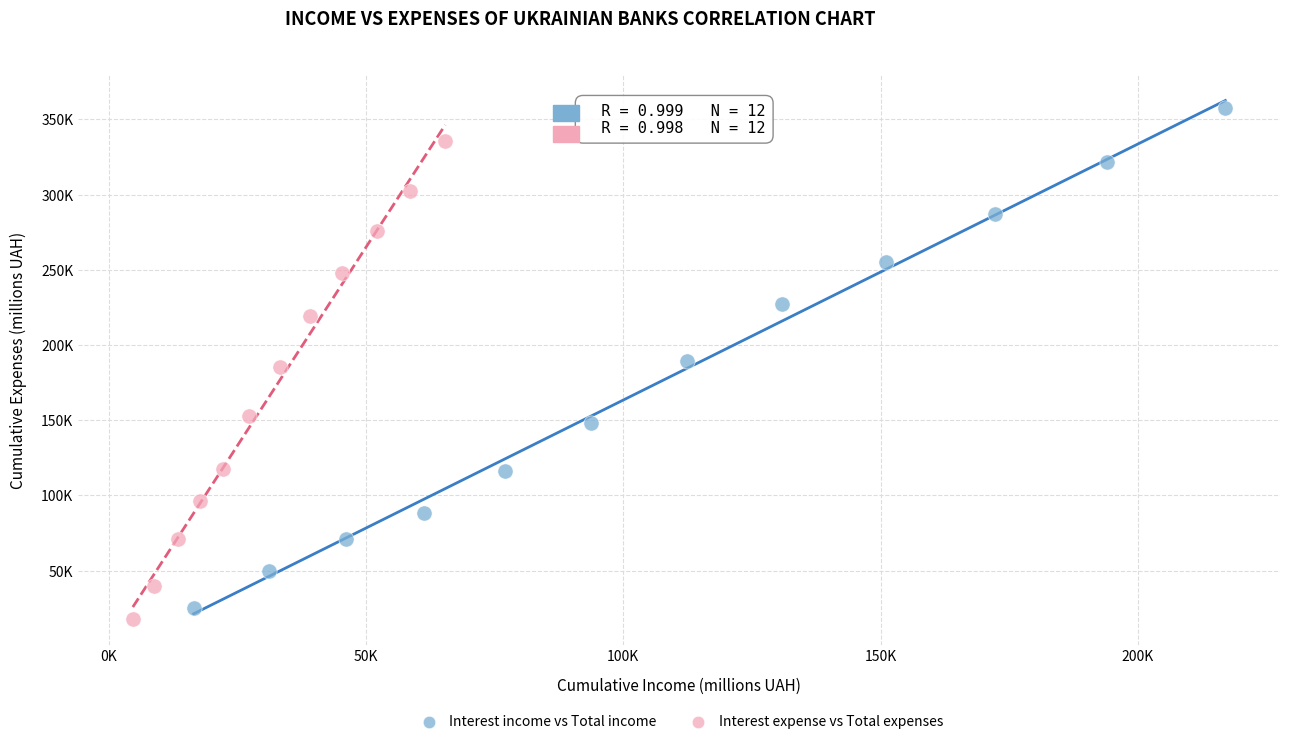

Which series contains the highest Y value?

Interest income vs Total income